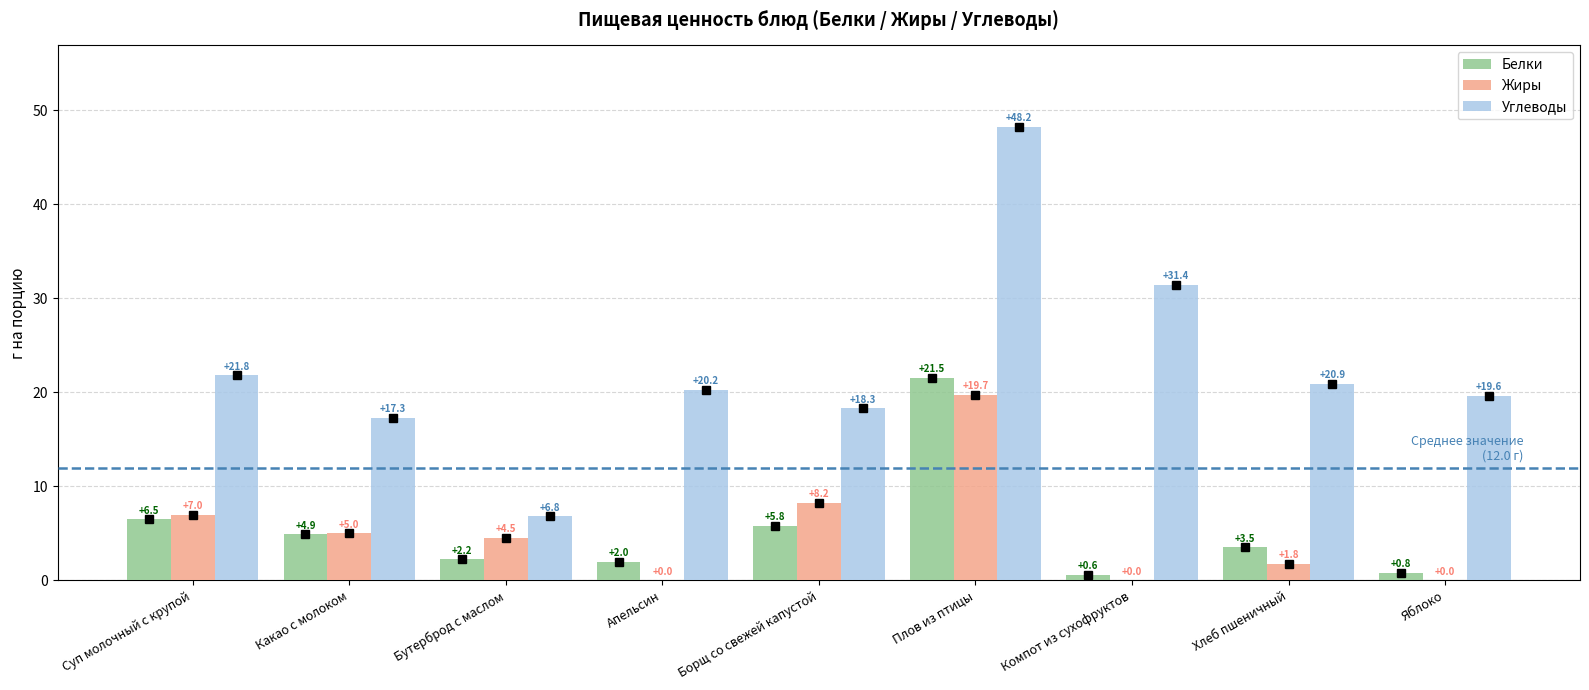

Which series has the largest total across all categories?

Углеводы